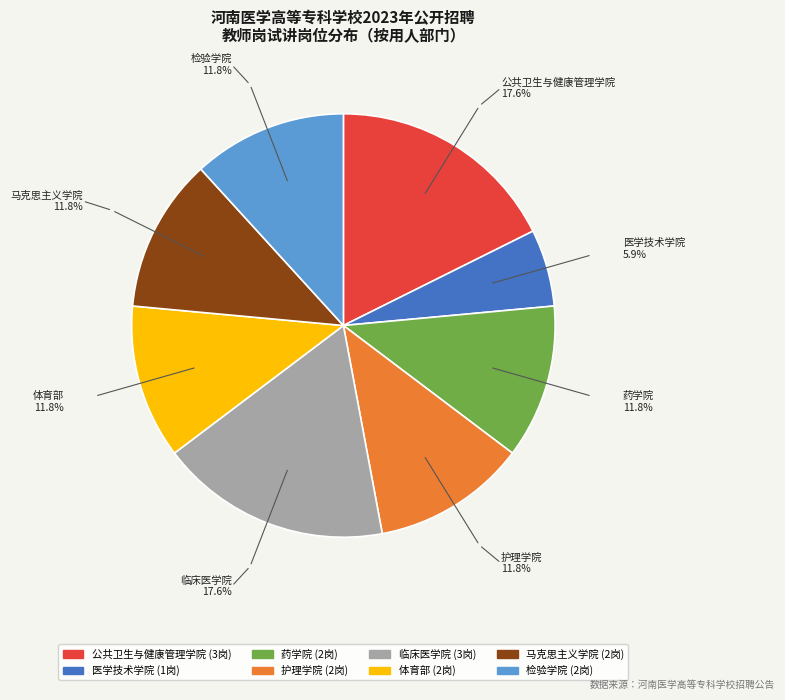

Is the sum of 体育部 and 公共卫生与健康管理学院 greater than half?

No